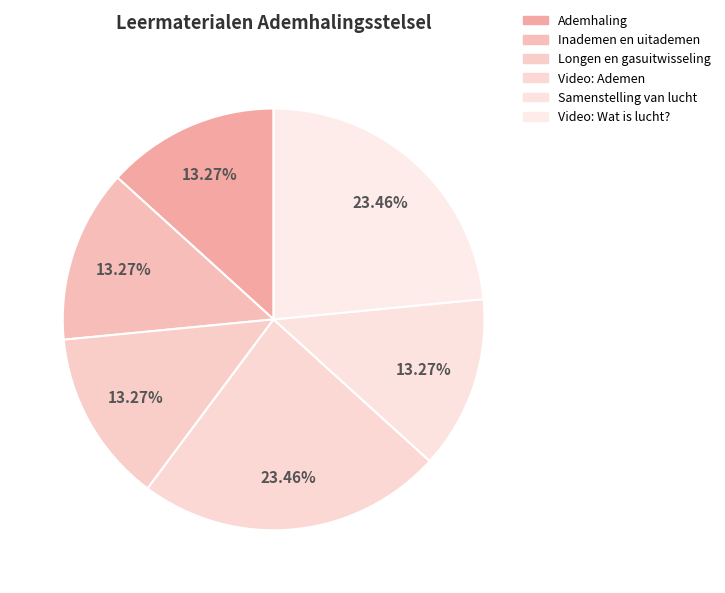

How many slices are in this pie chart?

6